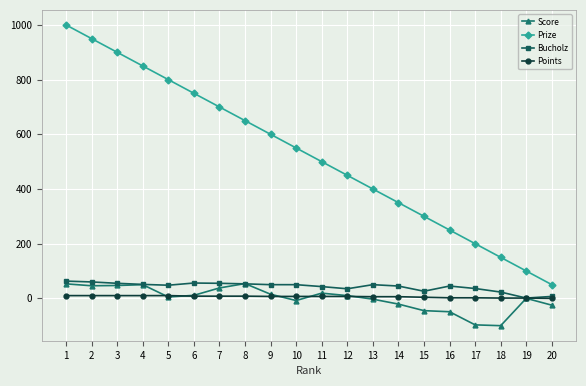

True or false: Points and Prize intersect in this chart.

False